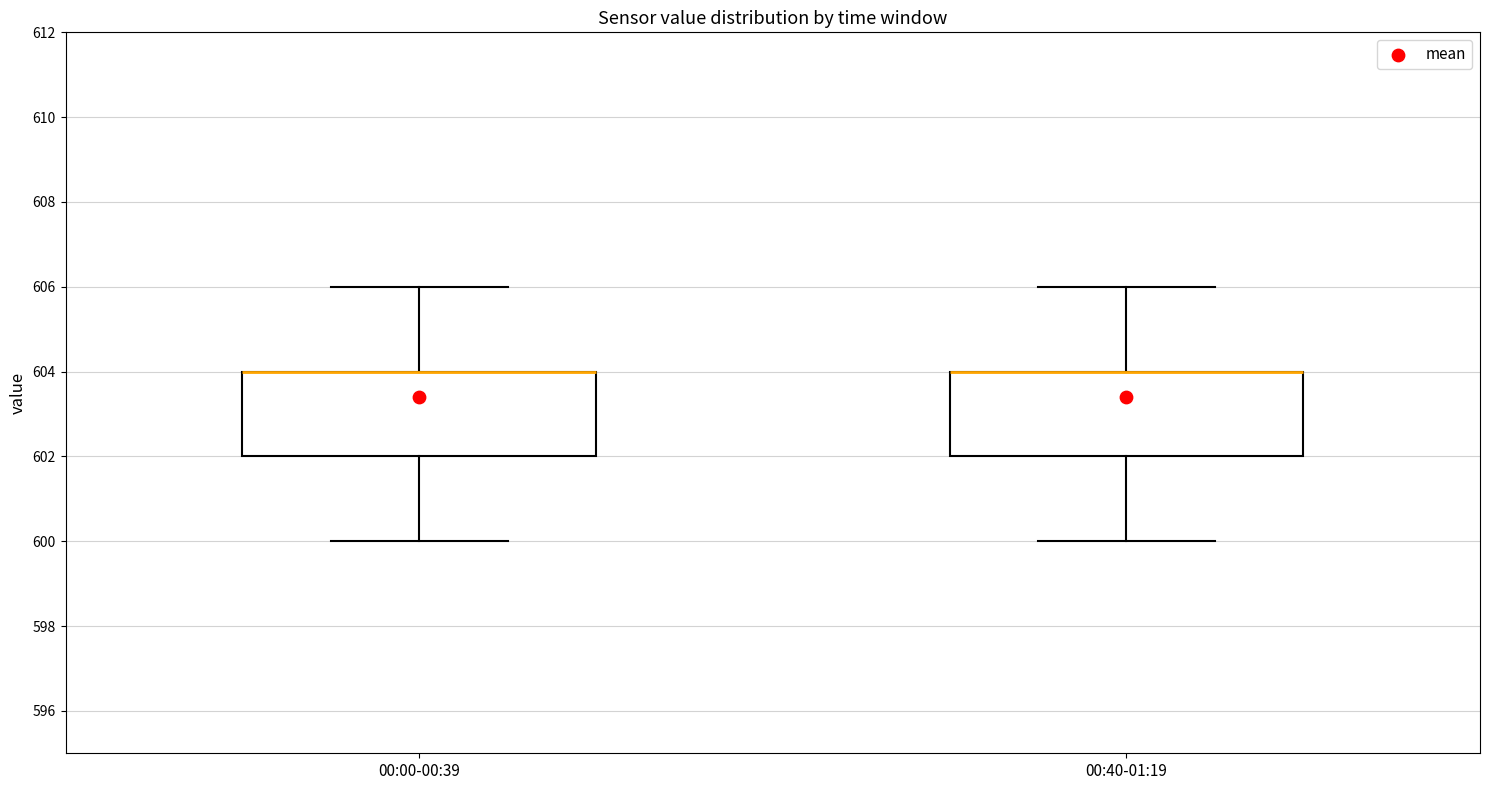

Reading left to right, read every box against the y-axis: the position of its median line, the range the box covers, and the ends of its whiskers. The values are not printed on the chart, so give them approximately, as read against the axis.

00:00-00:39: median 604 (drawn on the box's upper edge), box 602 to 604, whiskers 600 to 606
00:40-01:19: median 604 (drawn on the box's upper edge), box 602 to 604, whiskers 600 to 606